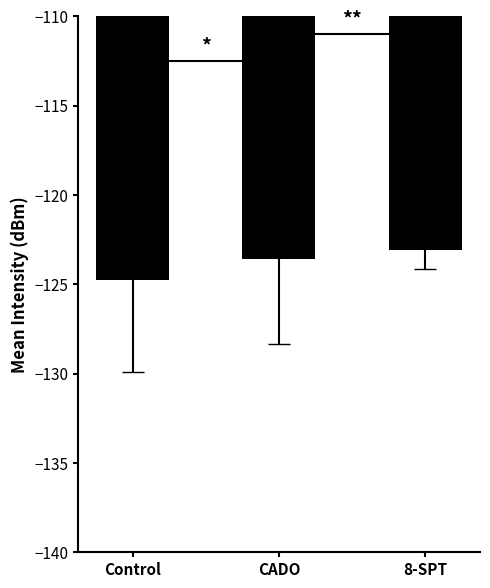

How many series are shown in this chart?

1